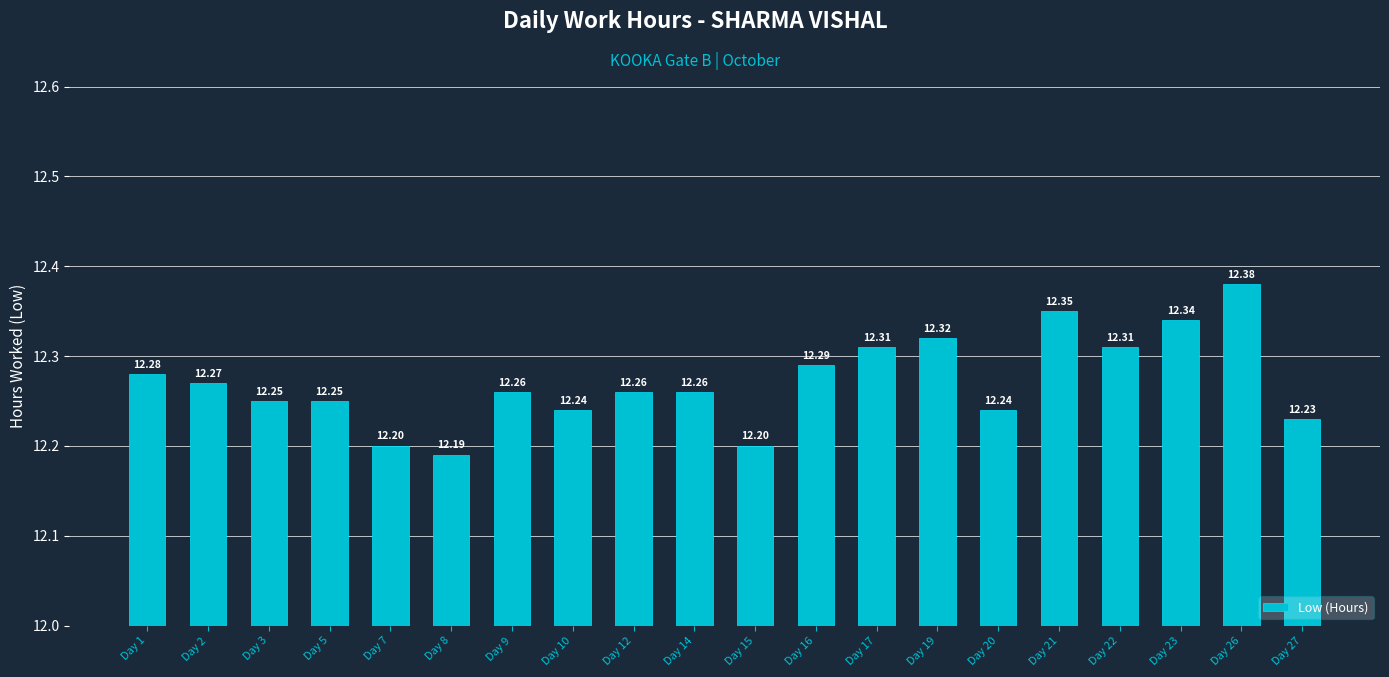

What is the sum of all values?

245.4